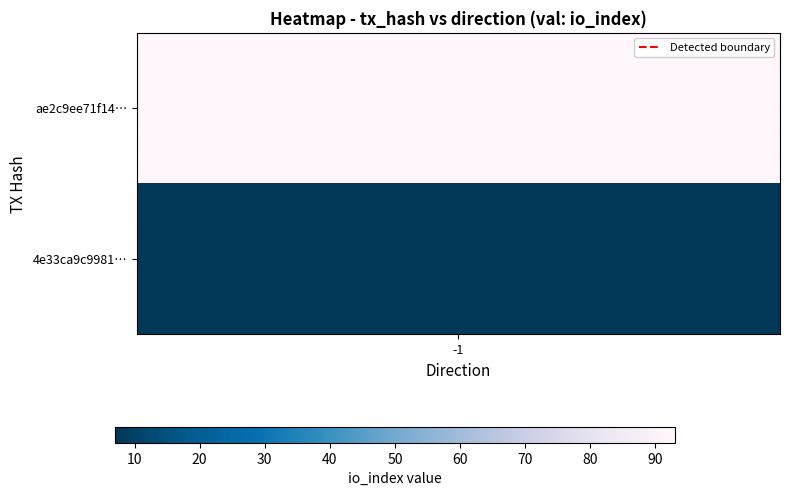

Is it true that the value at 1 is 1?

False